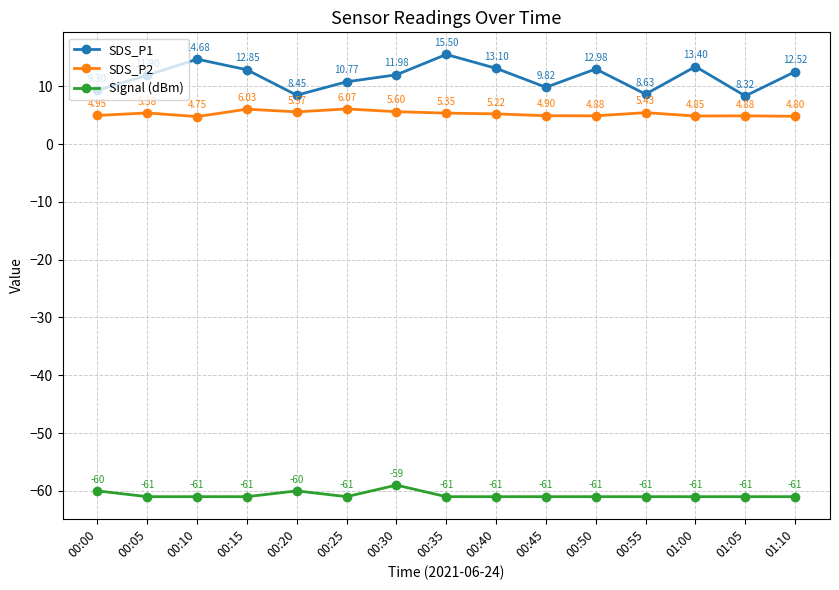

Is the value of Signal (dBm) at 01:10 greater than the value of SDS_P1 at 00:10?

No